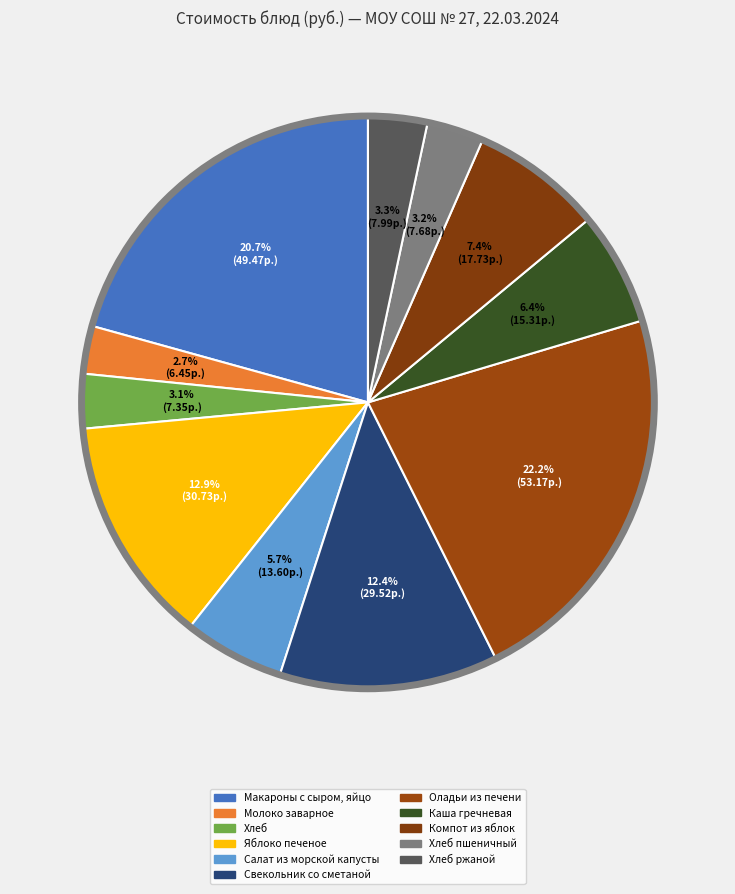

Count the number of slices in the pie.

11